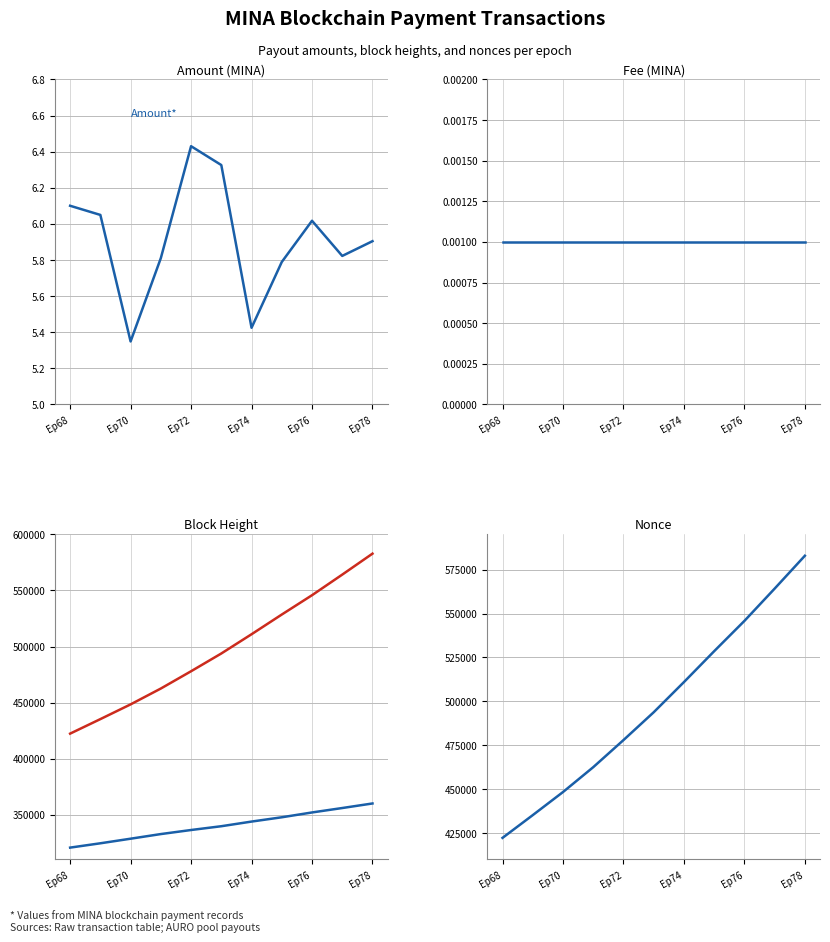

Reading right to left, what are all the values shown in this chart?

Amount*: 5.9	5.8	6.0	5.8	5.4	6.3	6.4	5.8	5.3	6.0	6.1
Fee*: 0.0	0.0	0.0	0.0	0.0	0.0	0.0	0.0	0.0	0.0	0.0
Fee ×1000*: 1.0	1.0	1.0	1.0	1.0	1.0	1.0	1.0	1.0	1.0	1.0
BlockHeight*: 359967.0	355897.0	351941.0	347645.0	343806.0	339660.0	336283.0	332663.0	328525.0	324429.0	320573.0
Nonce*: 582885.0	564176.0	545790.0	528551.0	510964.0	493789.0	477949.0	462524.0	448380.0	435234.0	422286.0